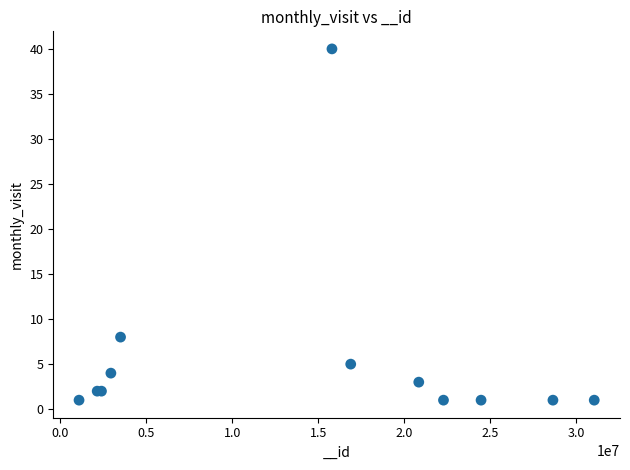

What Y value in the scatter plot is closest to 20?

8